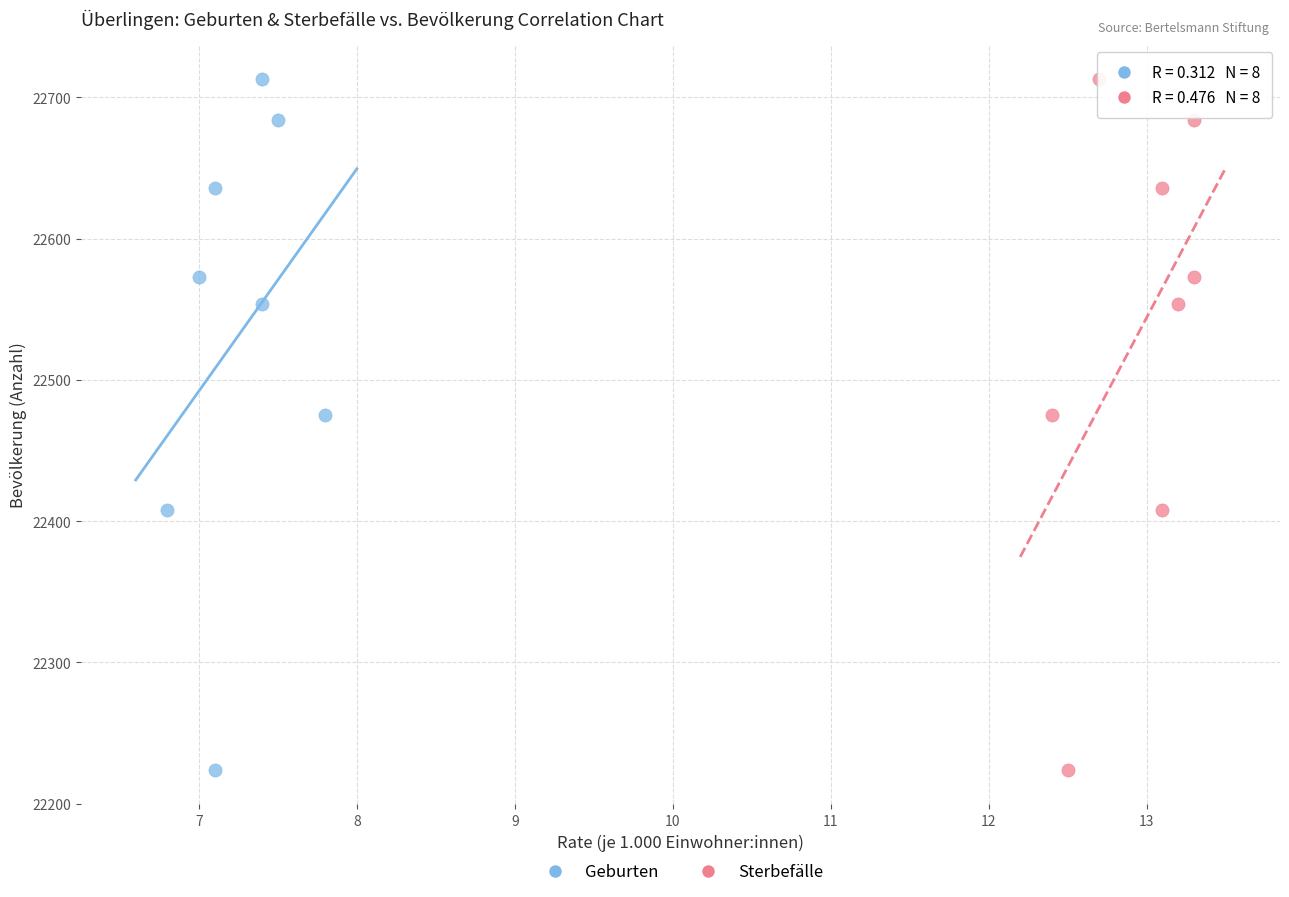

What are all the series names shown in the legend?

Geburten, Sterbefälle